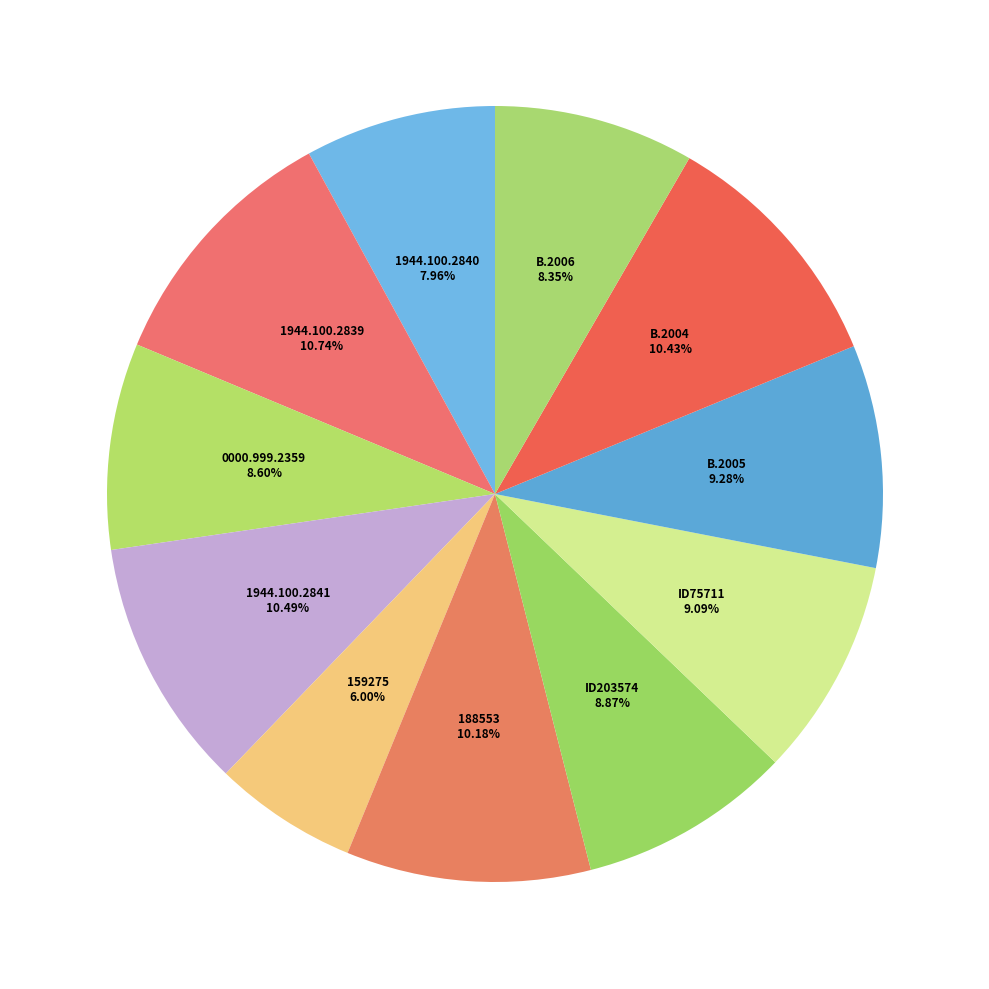

To the nearest percent, what percentage of the pie is B.2005?

9%